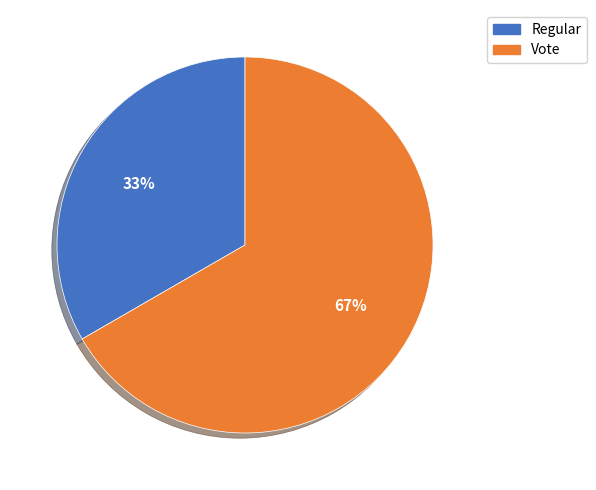

To the nearest percent, what percentage of the pie is Regular?

33%